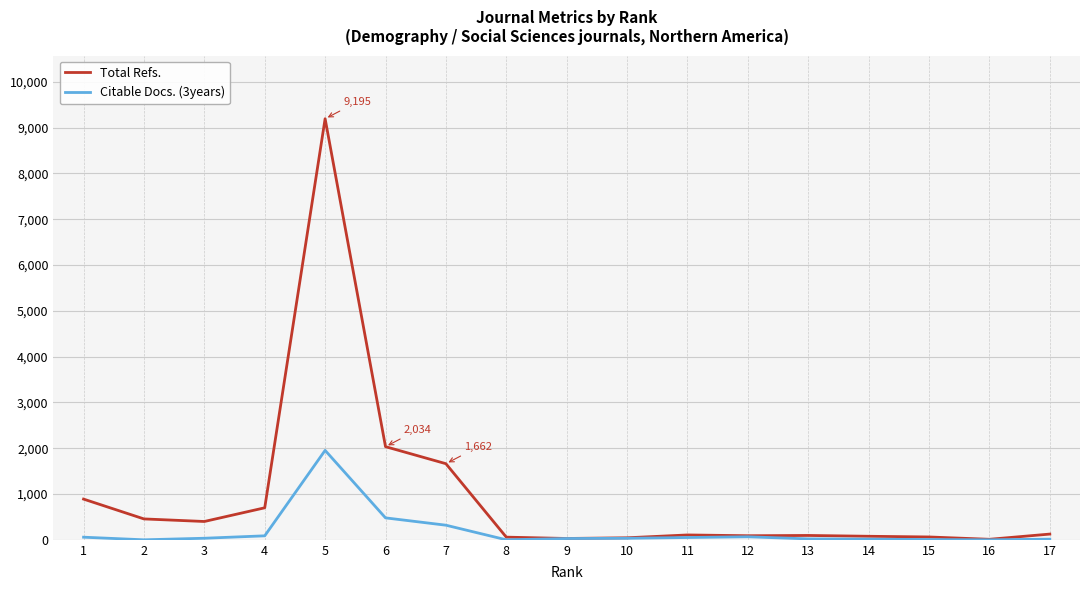

At which category is the sum across all series the highest?

5